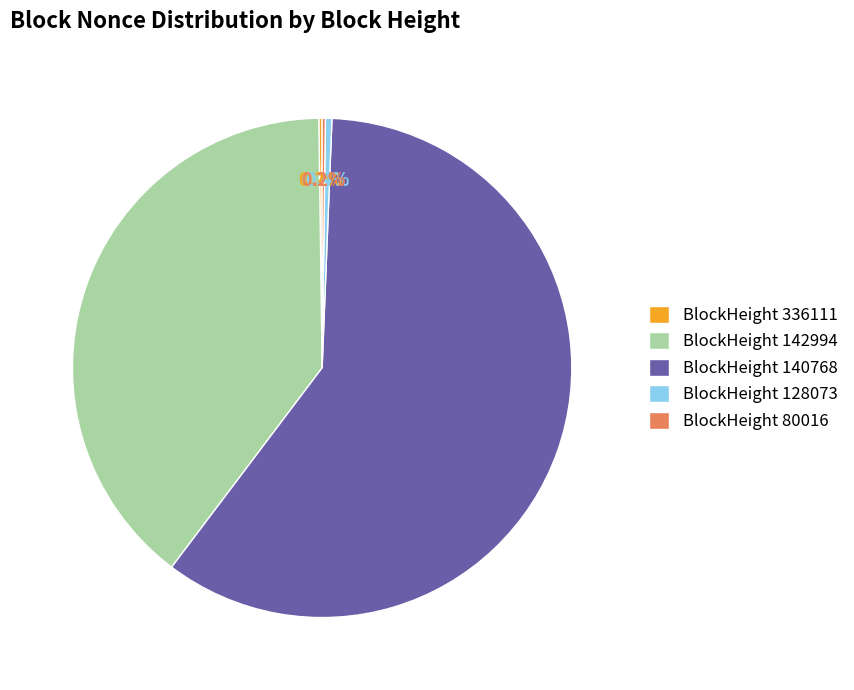

Which slice is the largest?

BlockHeight 140768